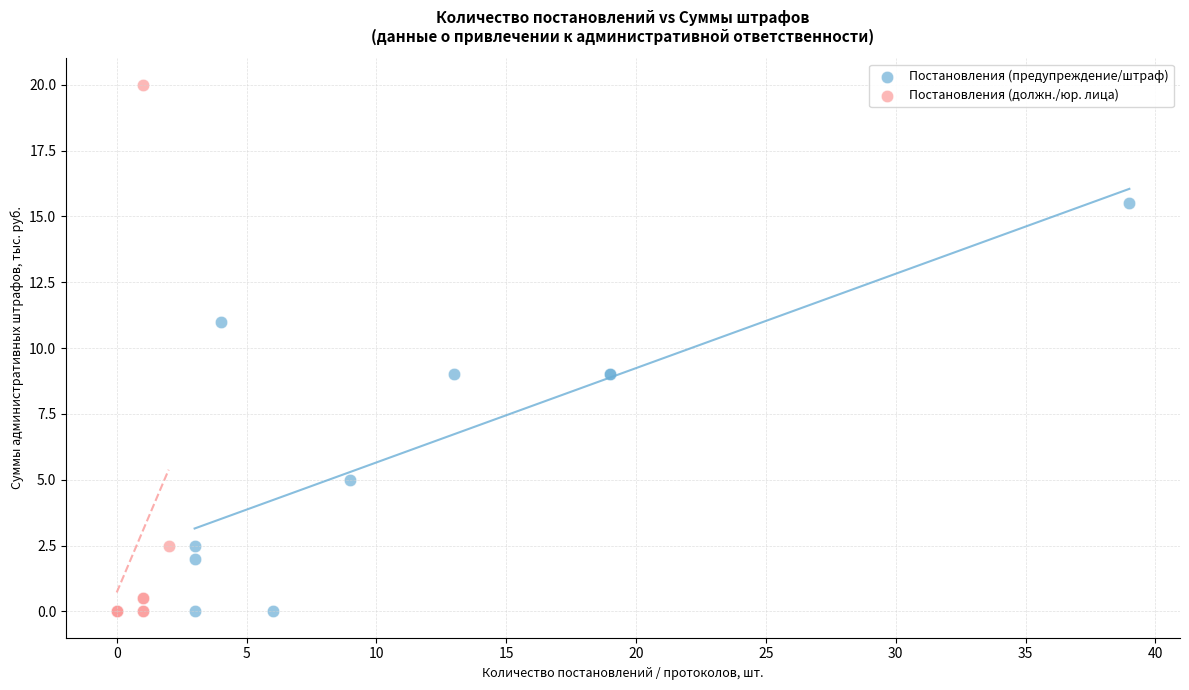

Which series contains the highest Y value?

Постановления (должн./юр. лица)